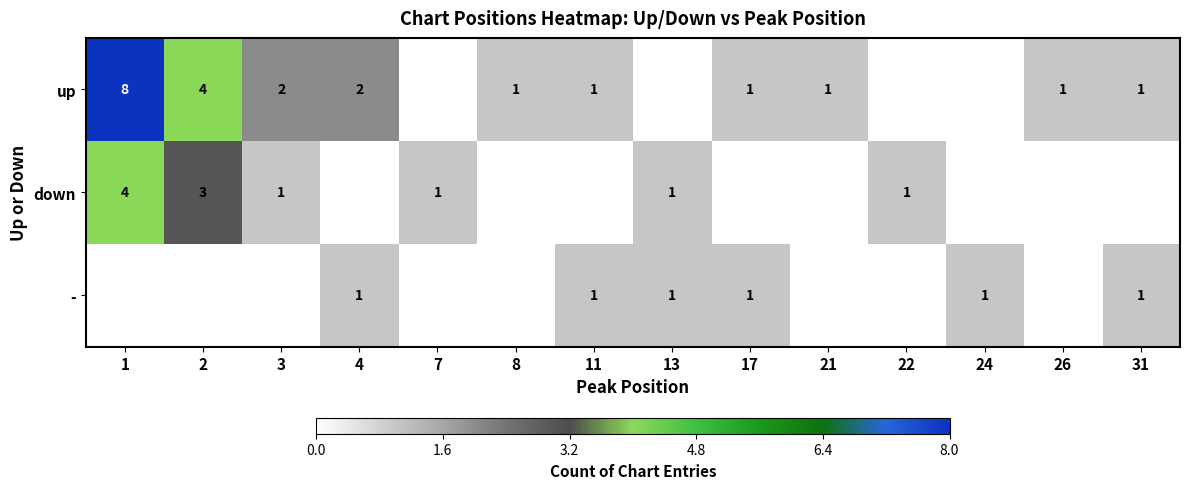

Is the value of up at 4 greater than the value of down at 2?

No